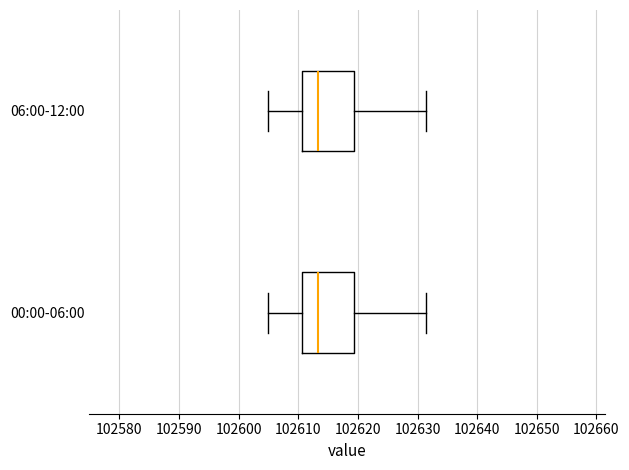

Where does the left whisker of the box for 06:00-12:00 end on the x-axis? The values are not printed on the chart, so give them approximately, as read against the axis.

102605